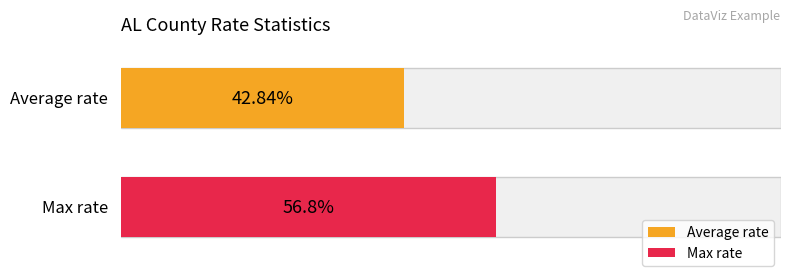

List the series in order of their peak value, lowest first.

Average rate, Max rate